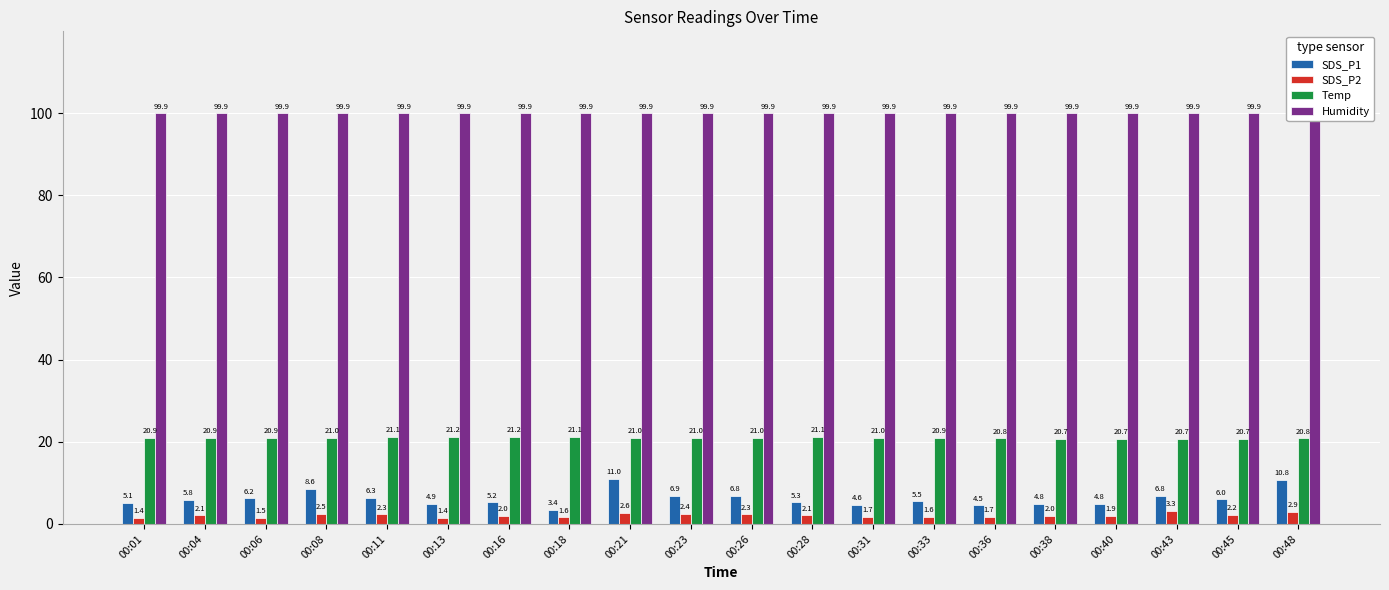

What is the maximum value for Temp?

21.2